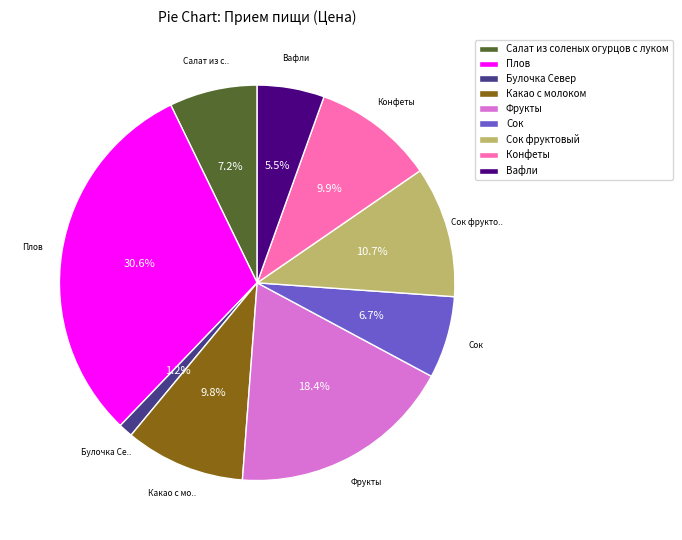

To the nearest percent, what portion does Фрукты represent?

18%